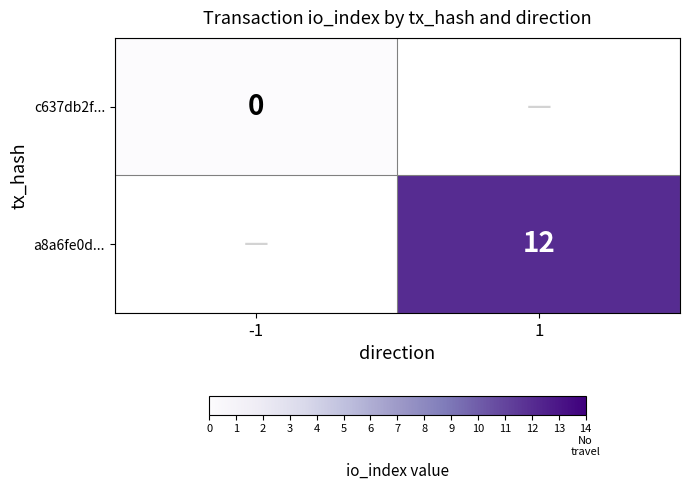

True or false: a8a6fe0d... has a value of 12 at 1.

True